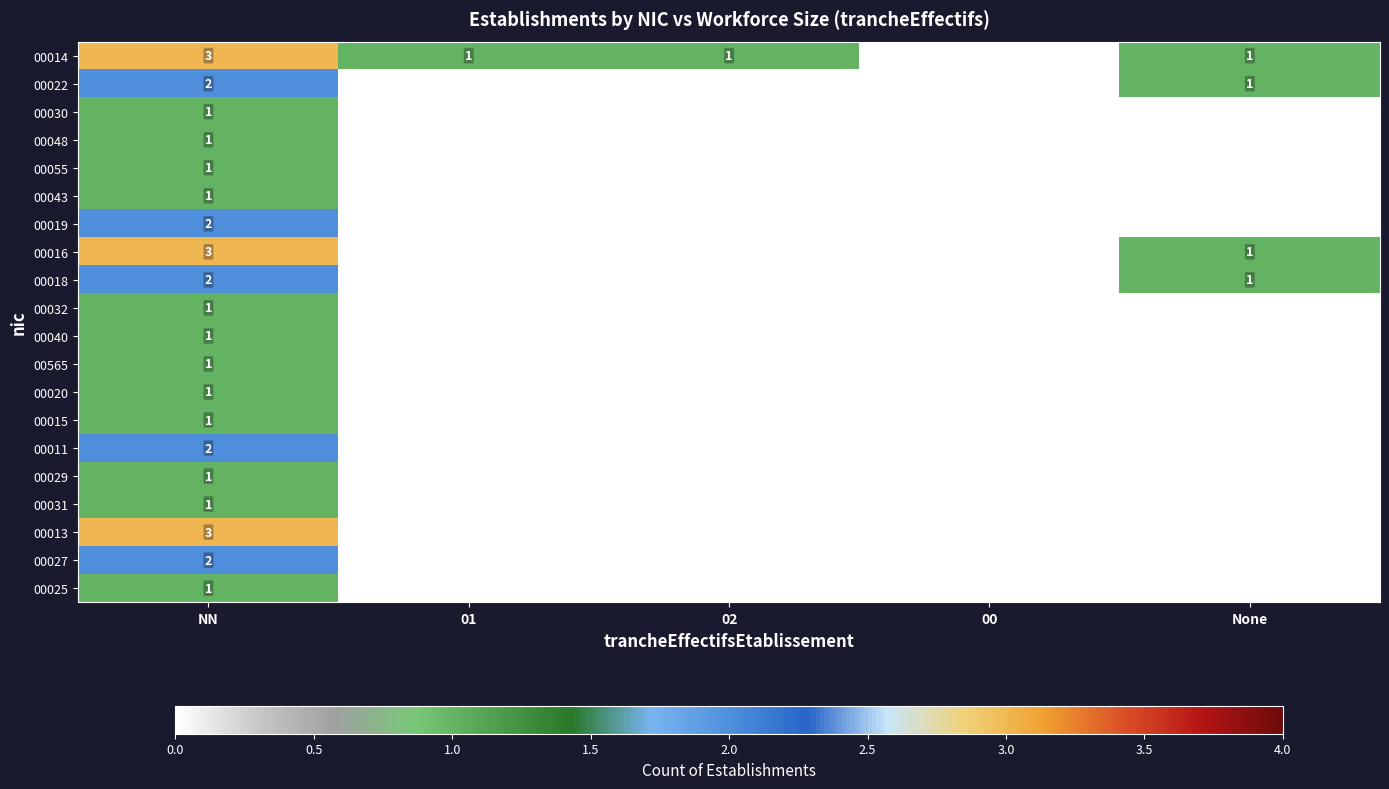

Is it true that 00022 equals 1 at None?

True